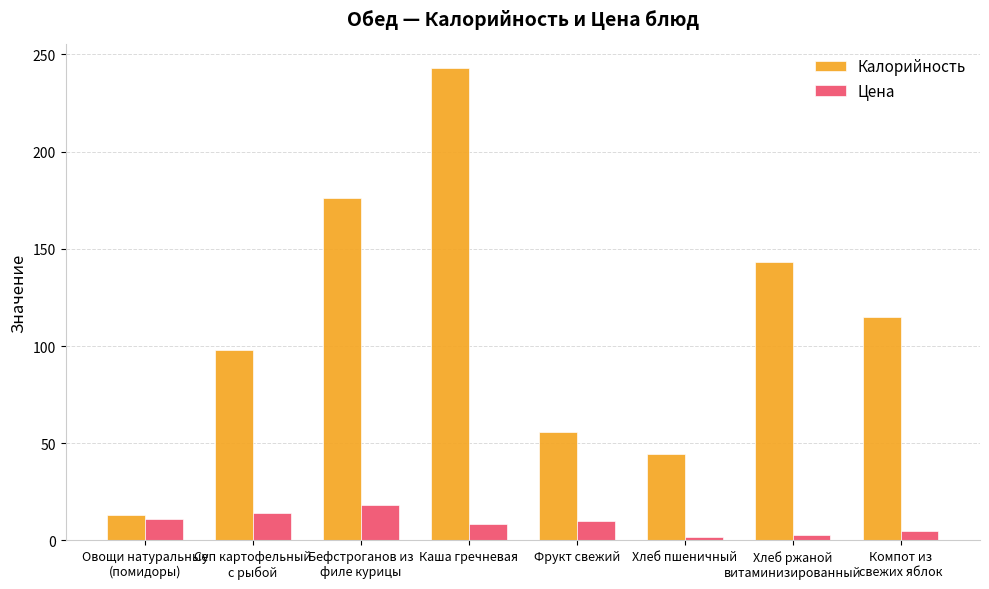

At which label does Калорийность first exceed 115?

Бефстроганов из
филе курицы